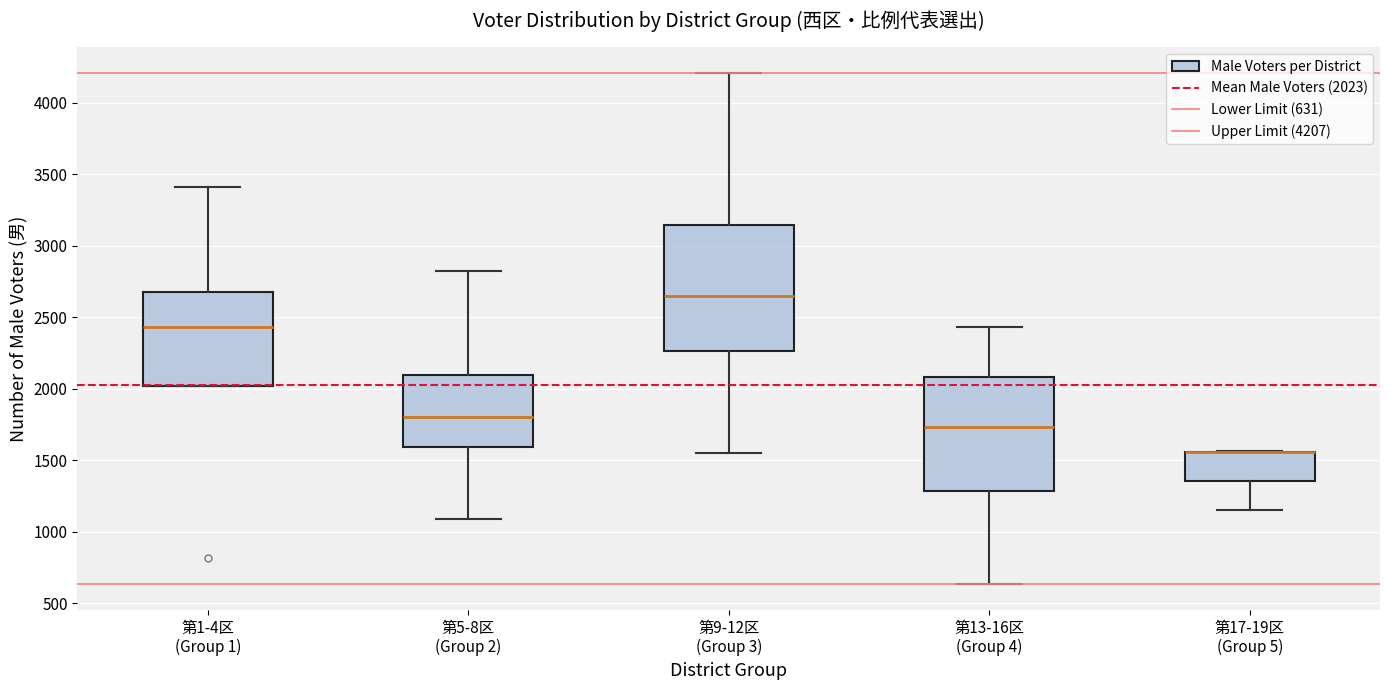

Where is the upper edge of the box for 第13-16区 (Group 4) on the y-axis? The values are not printed on the chart, so give them approximately, as read against the axis.

2100